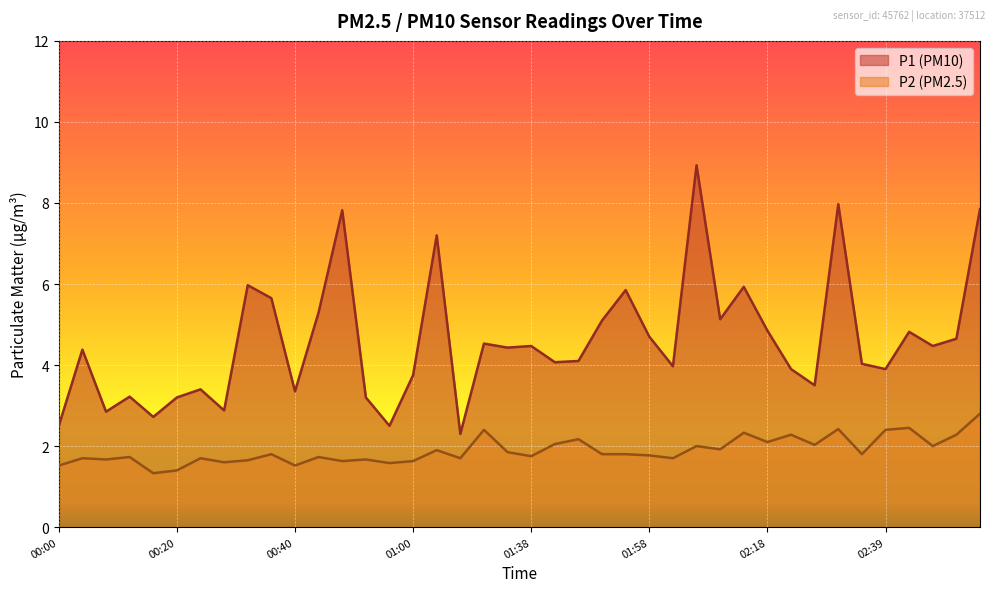

What are all the series names shown in the legend?

P1, P2